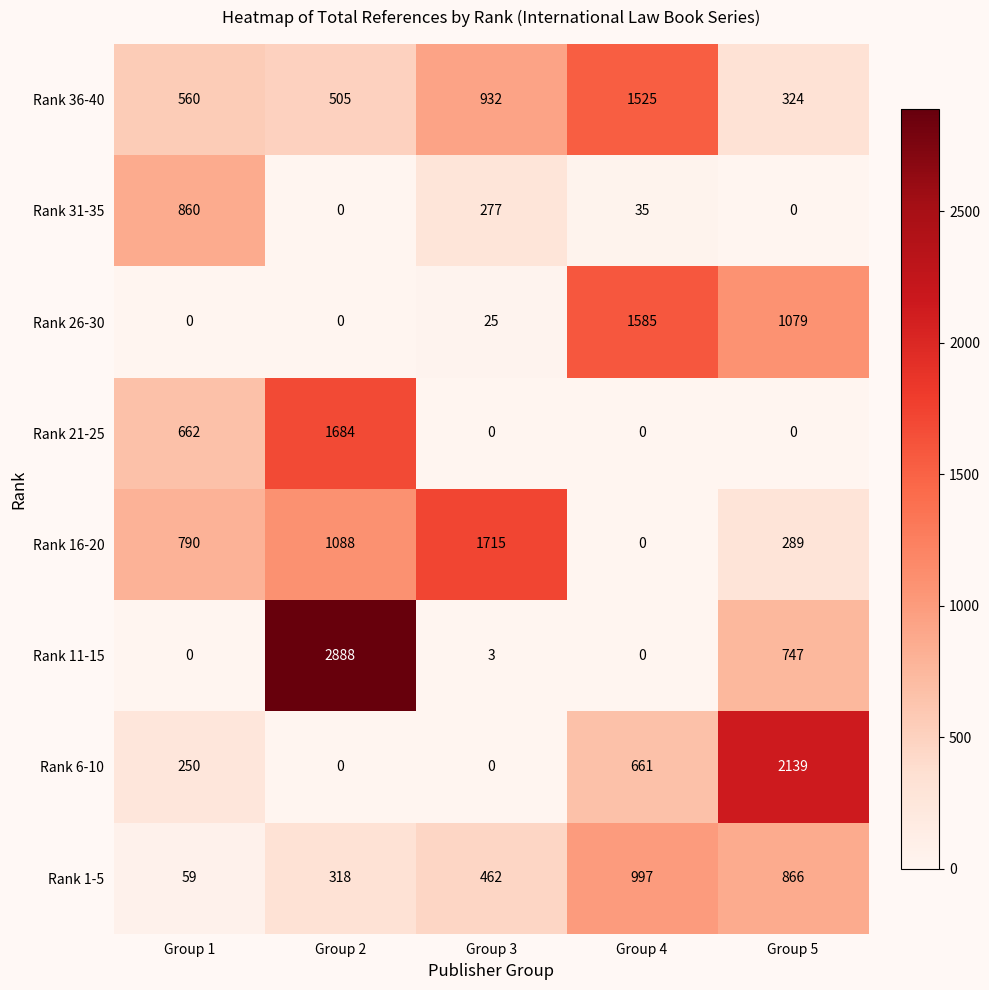

Is it true that Rank 6-10 equals 250 at Group 1?

True